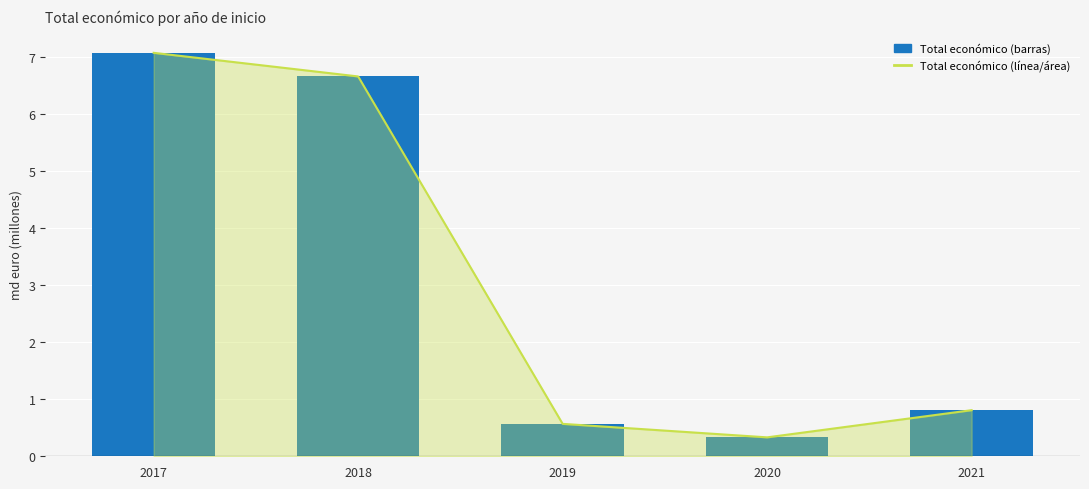

What is the minimum value for Total económico (línea)?

0.3